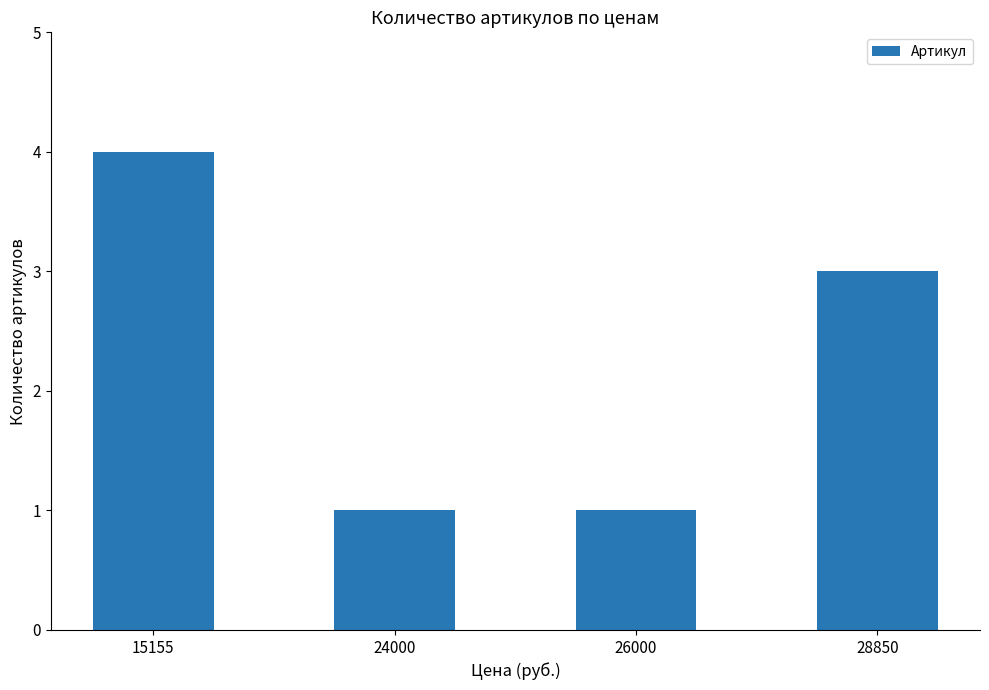

What is the average value?

2